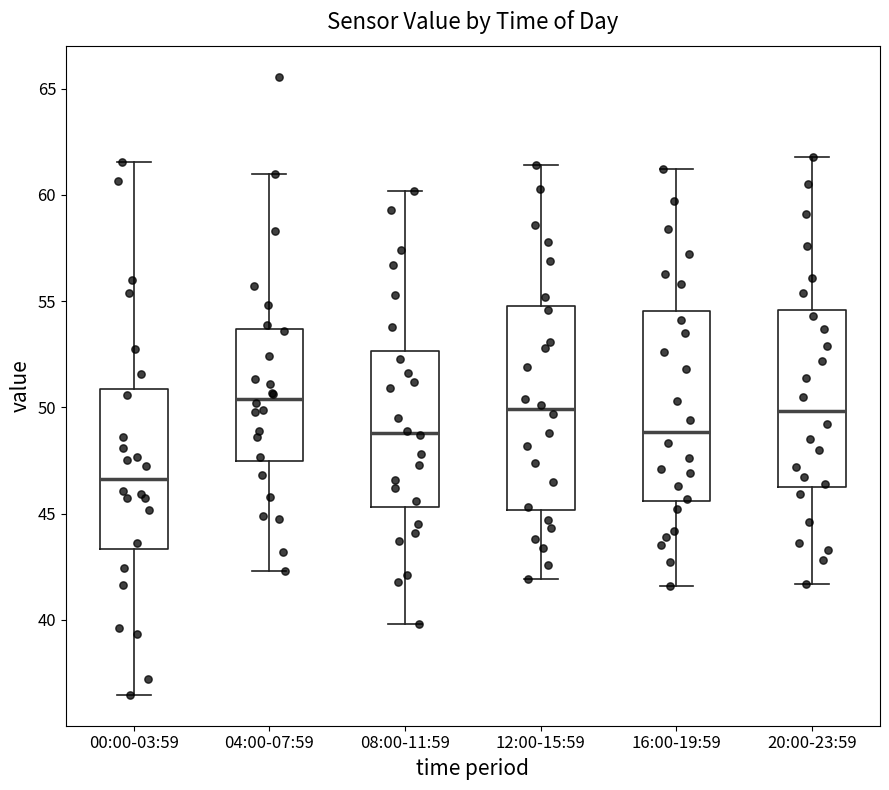

Which box is the tallest, from its lower edge to its upper edge?

12:00-15:59